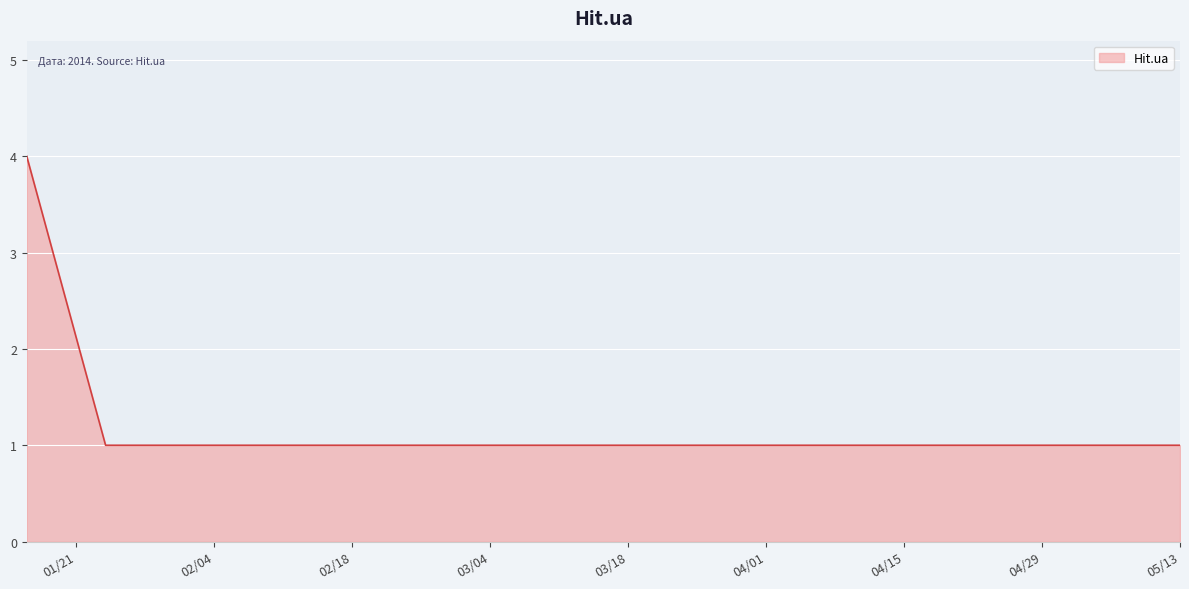

What is the average value?

1